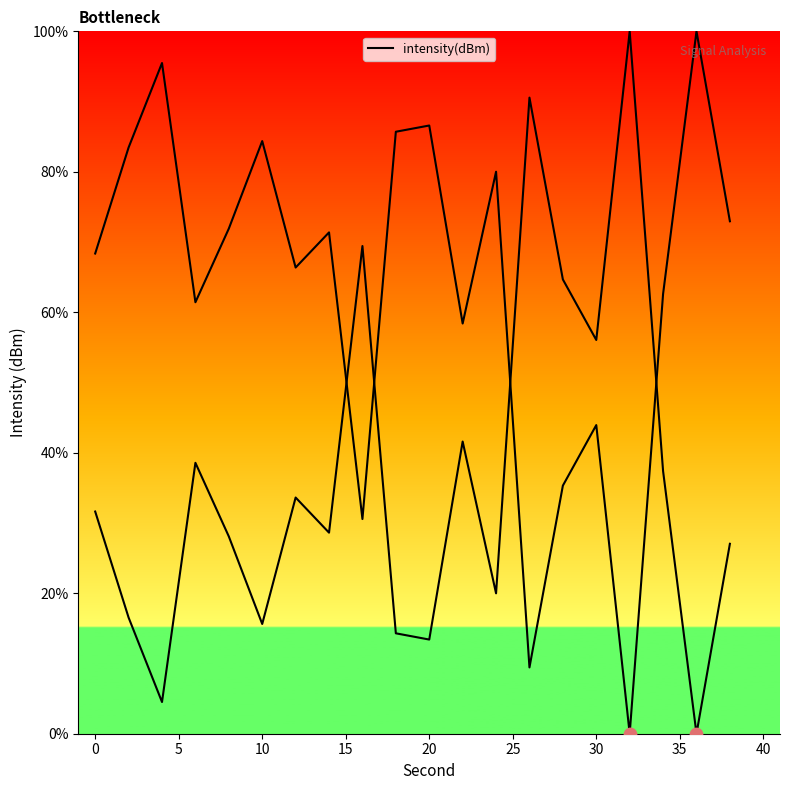

Between 15 and 40, which is larger?

40